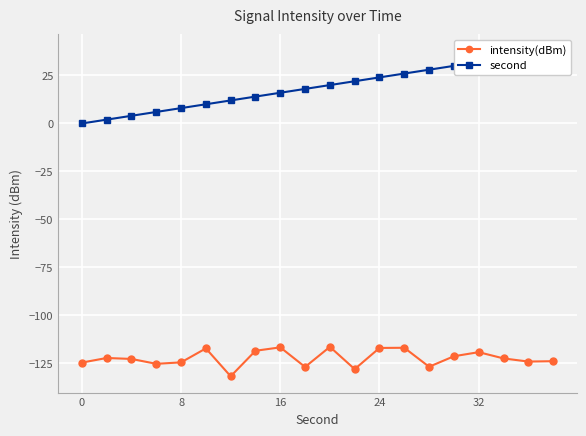

Reading right to left, extract all data points from this chart.

intensity(dBm): -123.8	-124.0	-122.4	-119.1	-121.2	-126.7	-116.8	-116.9	-128.0	-116.4	-126.8	-116.6	-118.4	-131.7	-117.2	-124.4	-125.2	-122.6	-122.1	-124.5
second: 38.0	36.0	34.0	32.0	30.0	28.0	26.0	24.0	22.0	20.0	18.0	16.0	14.0	12.0	10.0	8.0	6.0	4.0	2.0	0.0